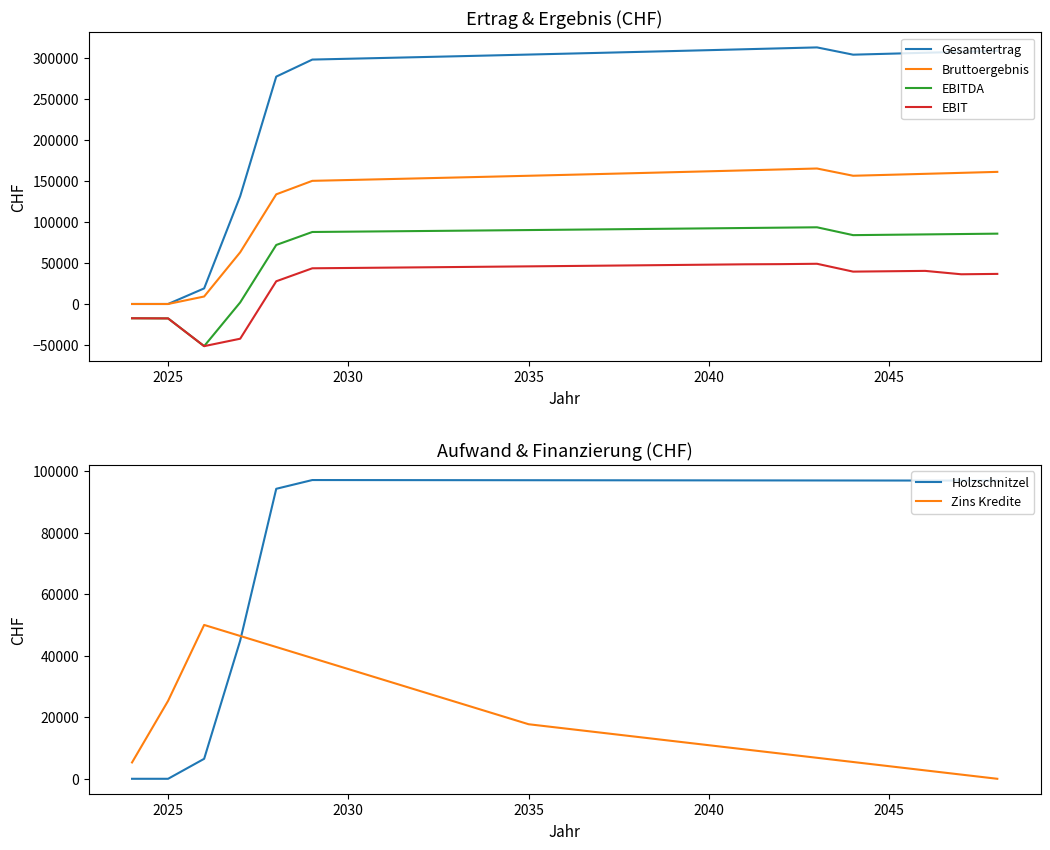

What are all the series names shown in the legend?

Gesamtertrag, Bruttoergebnis, EBITDA, EBIT, Holzschnitzel, Zins Kredite